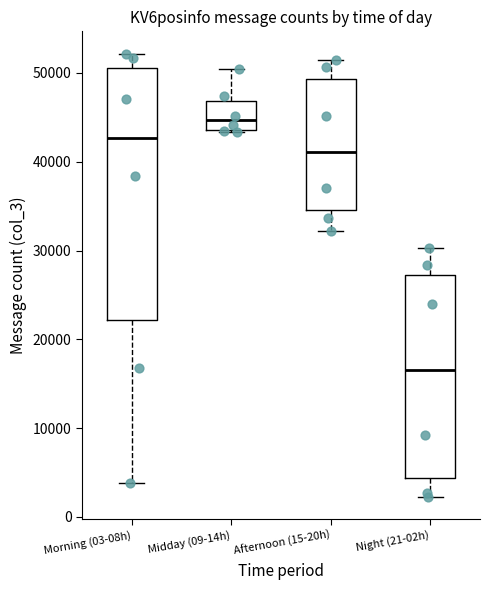

Where does the lower whisker of the box for Morning (03-08h) end on the y-axis? The values are not printed on the chart, so give them approximately, as read against the axis.

4000